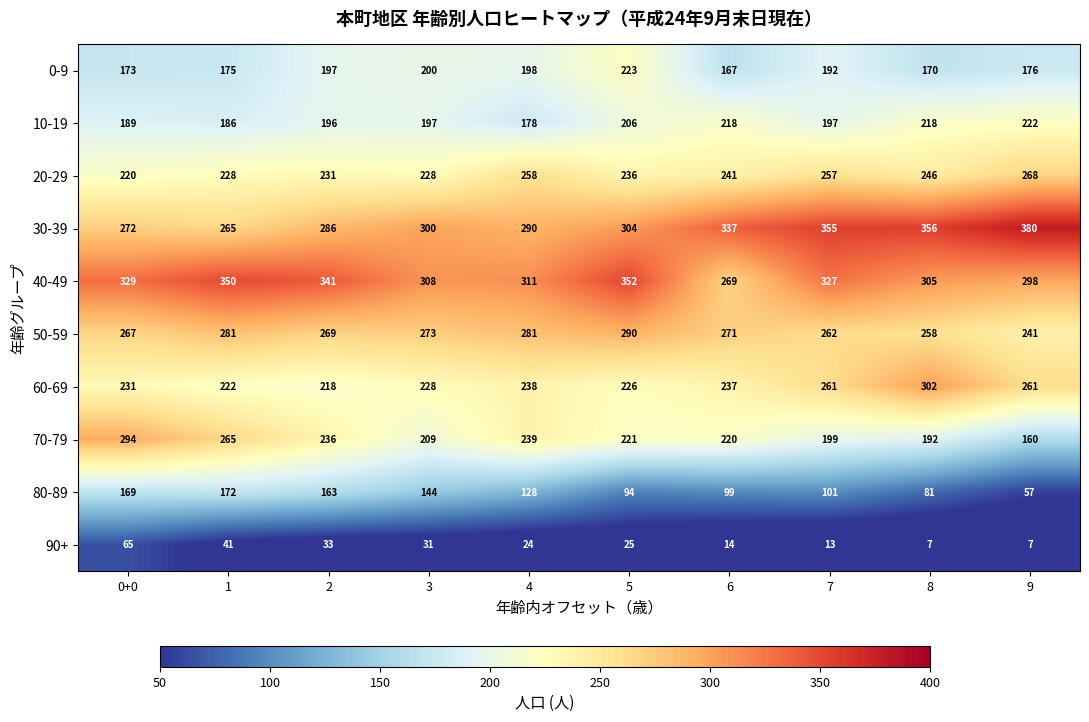

How many data points does each series have?

10